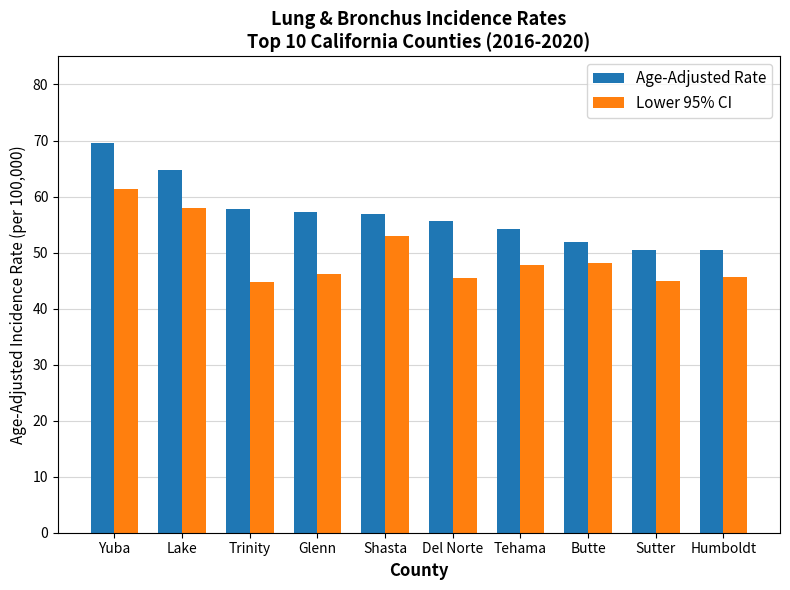

What is the spread (max minus min) of values at Lake?

6.9